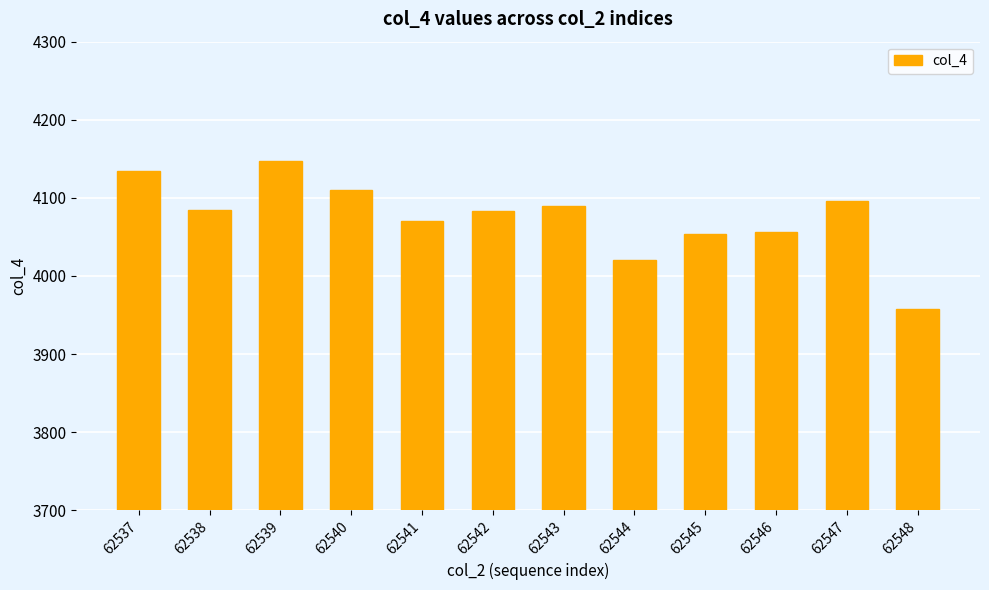

What is the approximate value at 62543?

4090